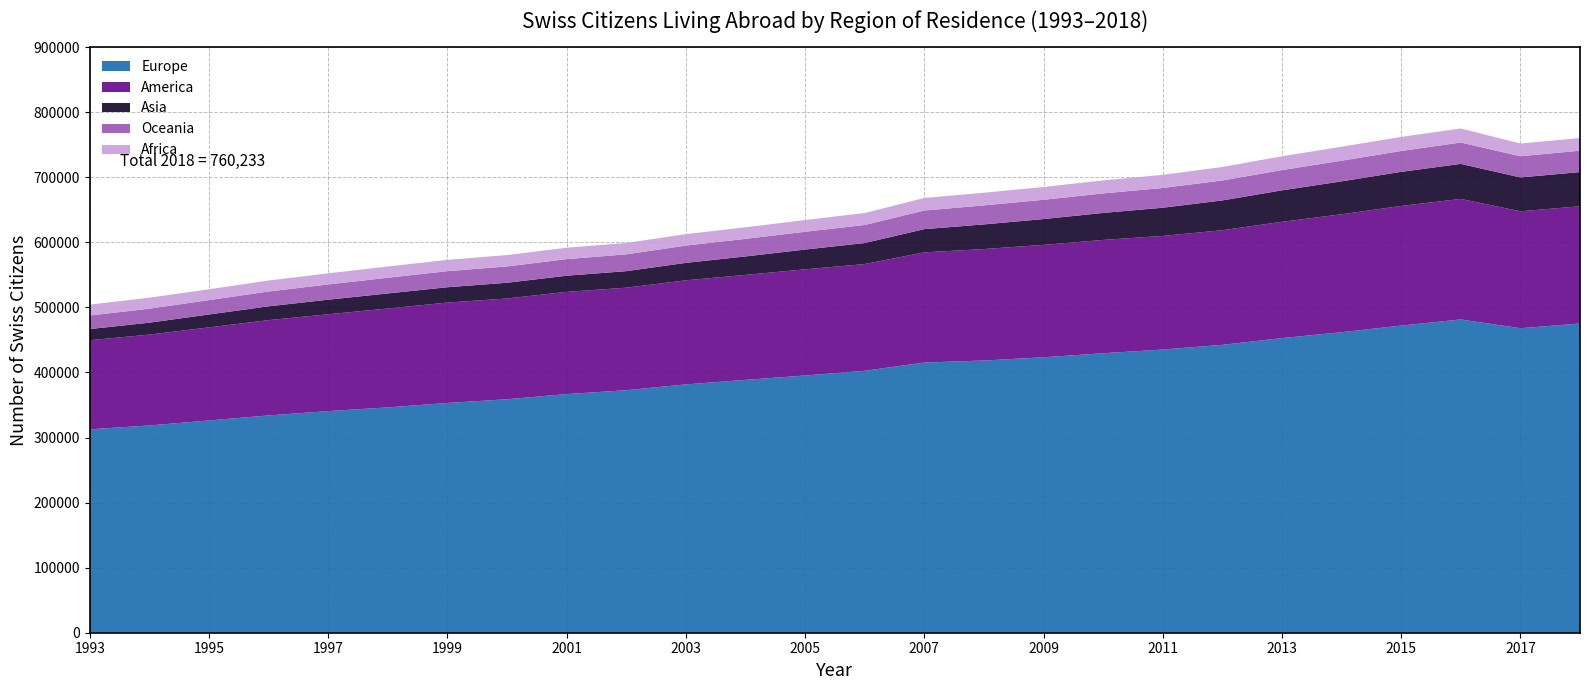

Reading left to right, list all the values displayed in this chart.

Europe: 312619	318523	326193	333936	340585	346299	353140	358786	366742	372686	381639	388568	395336	402507	415219	418333	423274	429498	435187	442433	452764	461844	472006	481421	467952	475186
Africa: 16678	16931	16650	16898	17061	17286	17311	17467	17495	17454	17602	17754	18017	18380	19270	19477	19630	20008	20165	20699	21224	21491	21592	21585	19542	19436
America: 136891	139642	143030	146473	148796	151967	154243	154872	157077	157559	159916	161324	163122	164055	169328	171309	172770	174158	174621	176119	178719	181216	183871	185275	179729	180194
Asia: 17138	18330	19845	21217	22410	23145	23570	24167	24840	25404	26847	28388	30378	32315	35673	37863	39670	41466	43327	45792	48359	50592	52409	53814	52007	52558
Oceania: 20851	21457	22077	22778	23441	24116	24693	25104	25506	25831	26558	27023	27363	27753	28617	29194	29630	29993	30340	30667	31117	31742	32052	32828	32563	32859